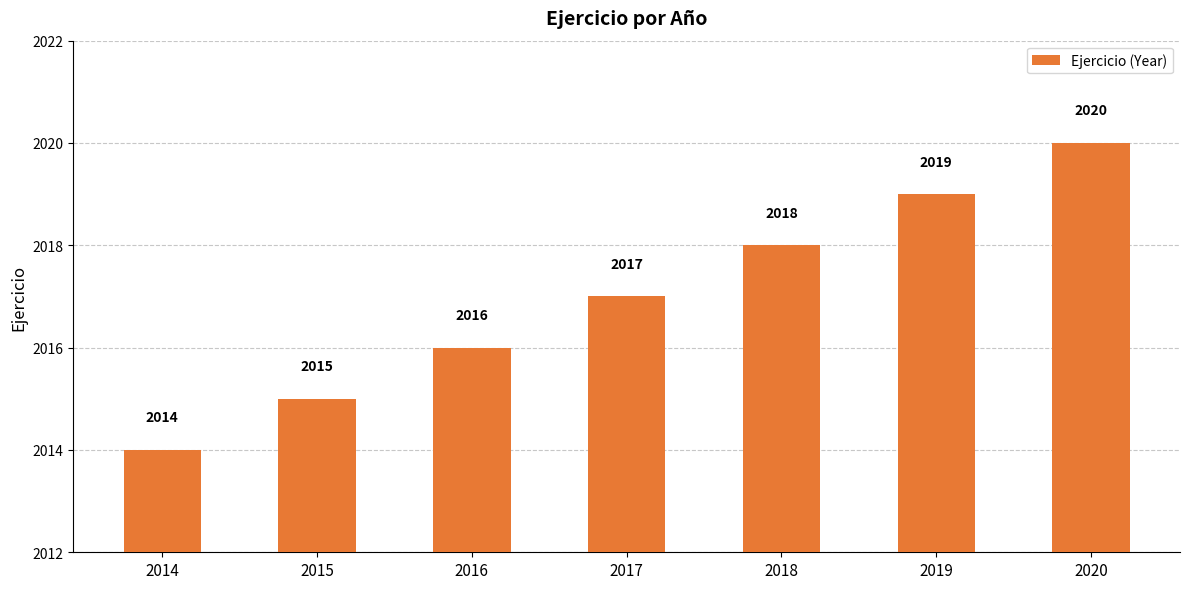

Between 2020 and 2014, which is larger?

2020